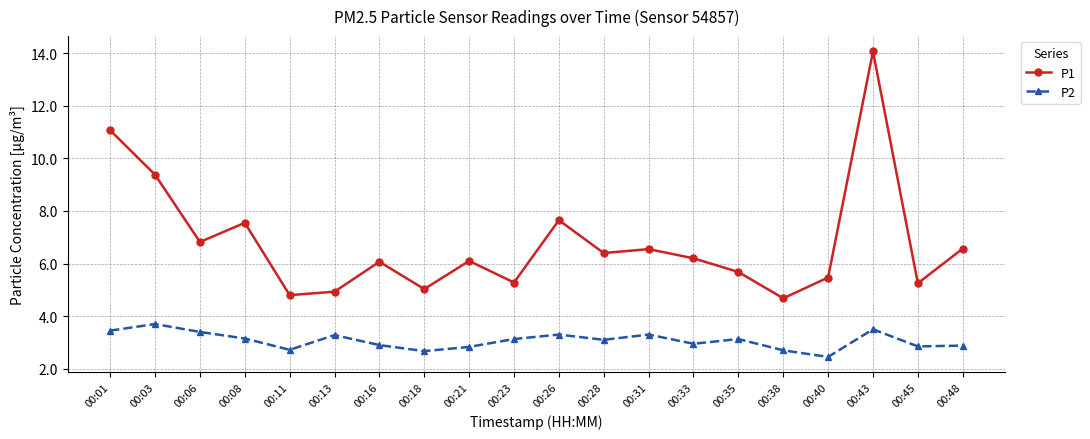

What value does the P1 series have at 00:23?

5.3